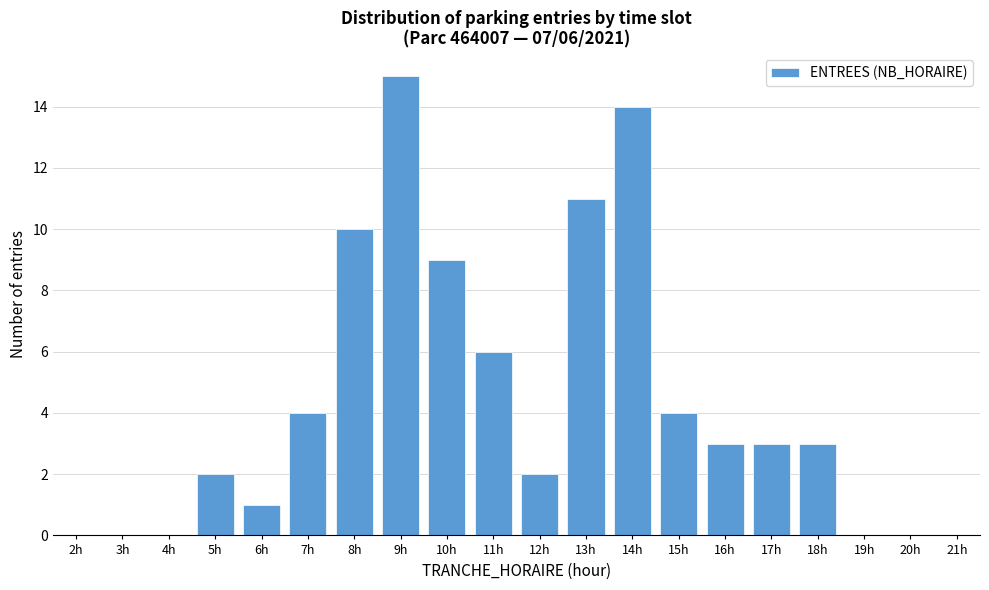

Reading left to right, extract all data points from this chart.

2h=0	3h=0	4h=0	5h=2	6h=1	7h=4	8h=10	9h=15	10h=9	11h=6	12h=2	13h=11	14h=14	15h=4	16h=3	17h=3	18h=3	19h=0	20h=0	21h=0